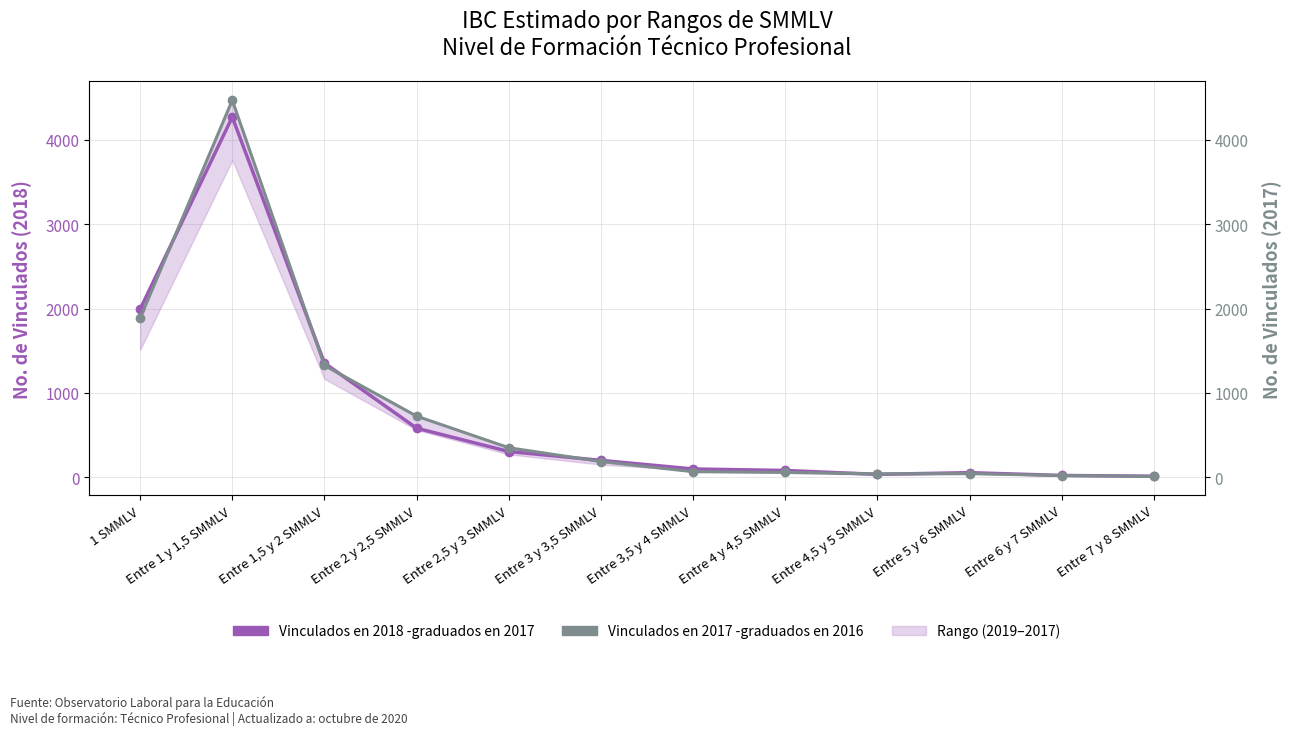

Reading right to left, extract all data points from this chart.

Vinculados en 2018 -graduados en 2017: 10	19	52	32	78	96	198	303	580	1353	4272	1991
Vinculados en 2017 -graduados en 2016: 7	18	41	38	55	64	184	348	723	1324	4472	1886